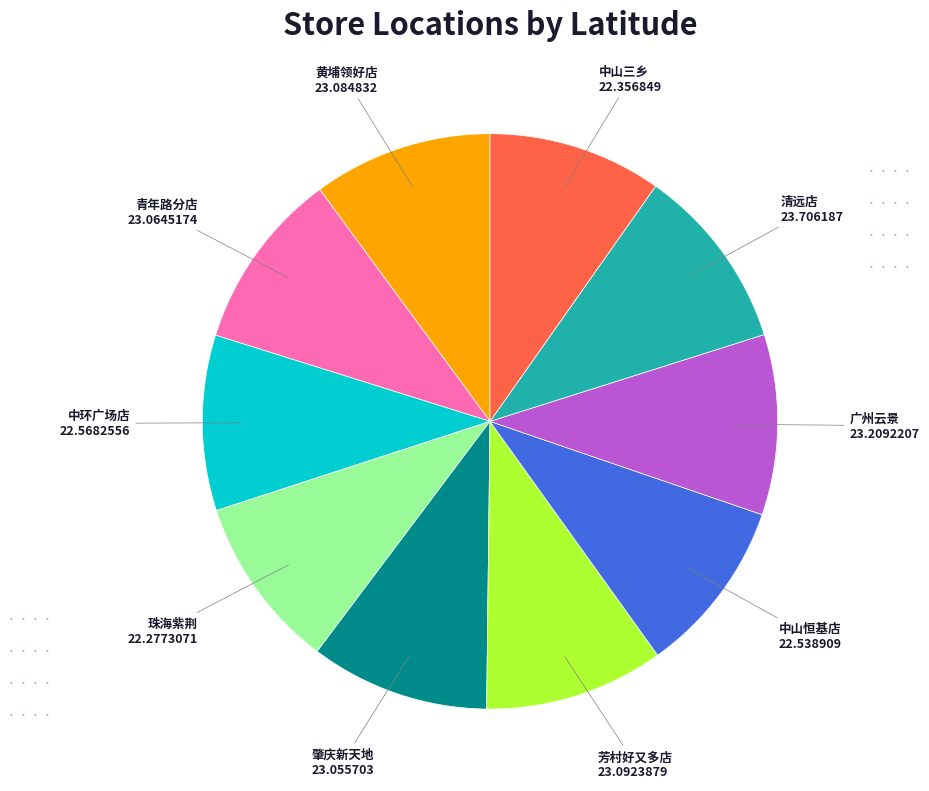

Is there any slice that represents more than half of the pie?

No